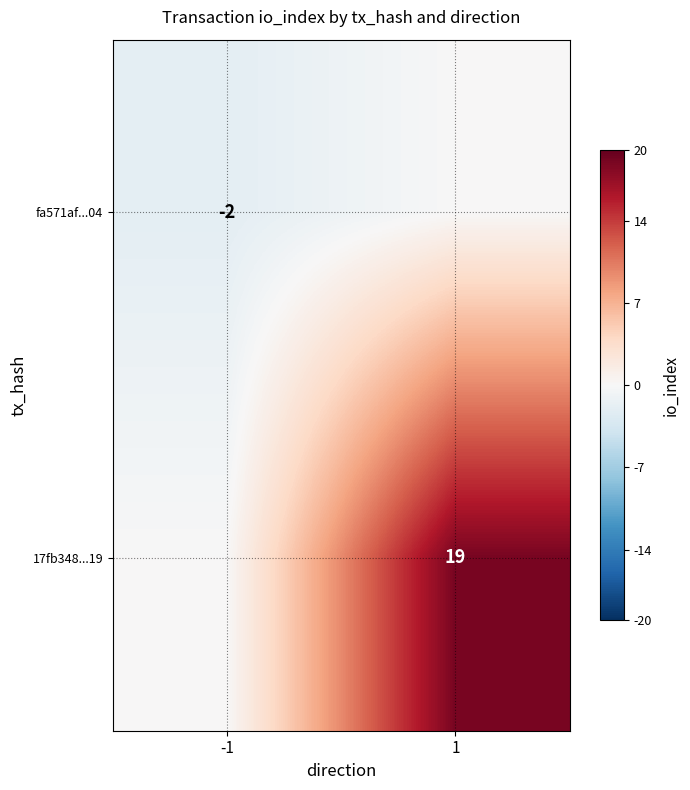

True or false: 17fb348...19 has a value of 11 at 1.

False